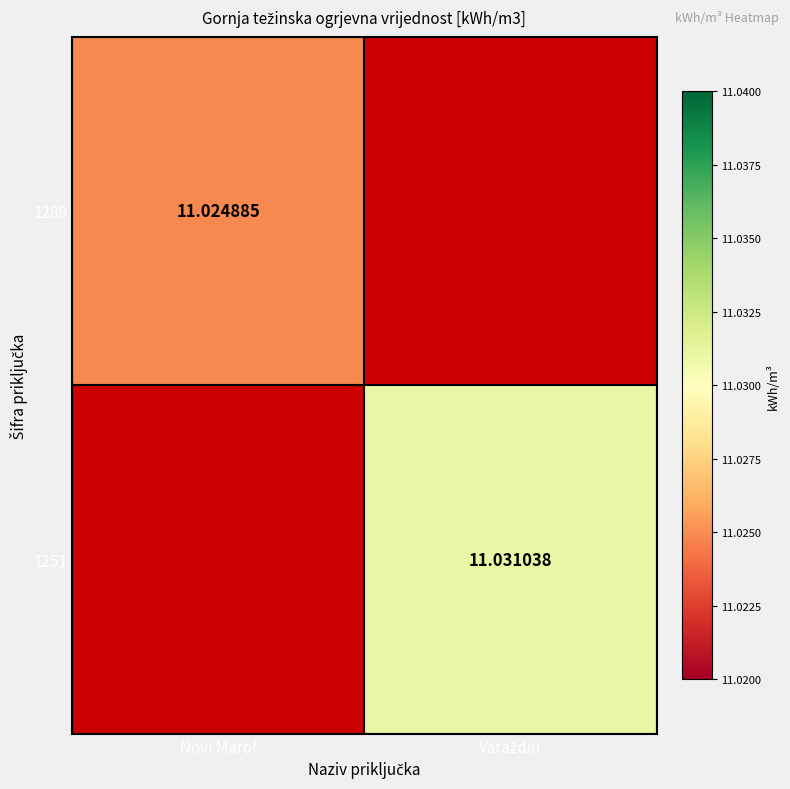

What is the lowest value of the 1289 series?

11.0